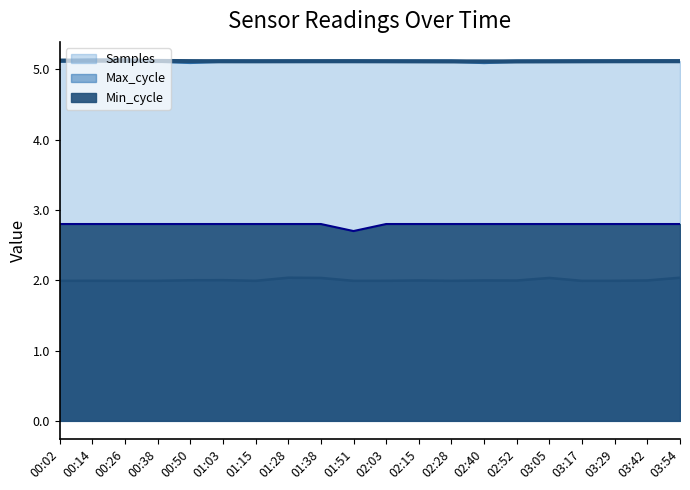

What is the sum of all Samples values?

102.3